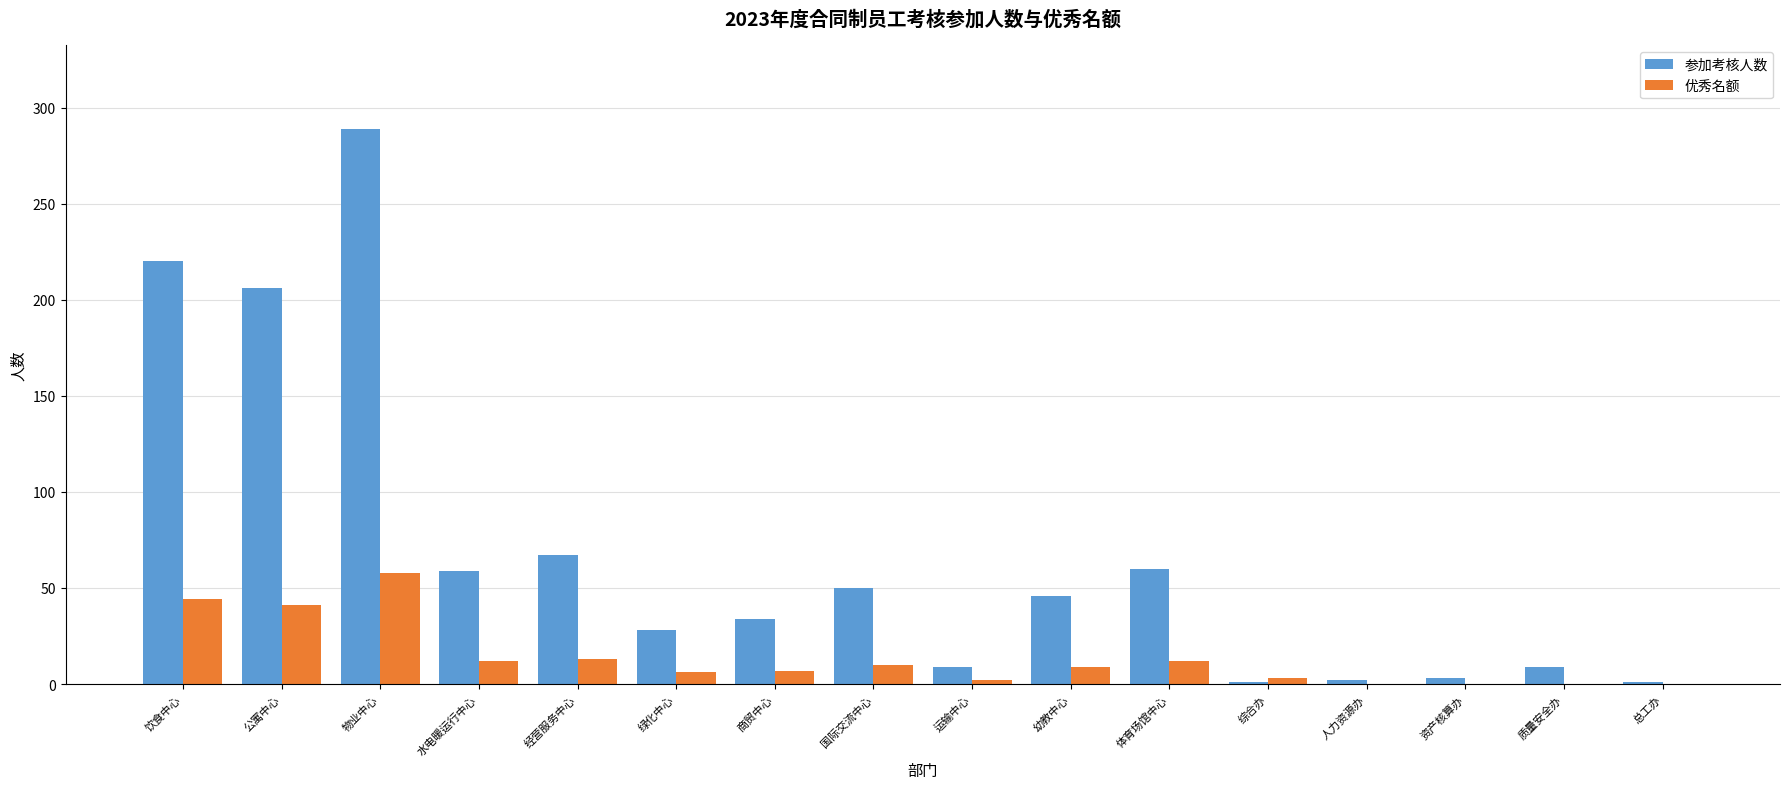

At which label is 参加考核人数 closest to 145?

公寓中心